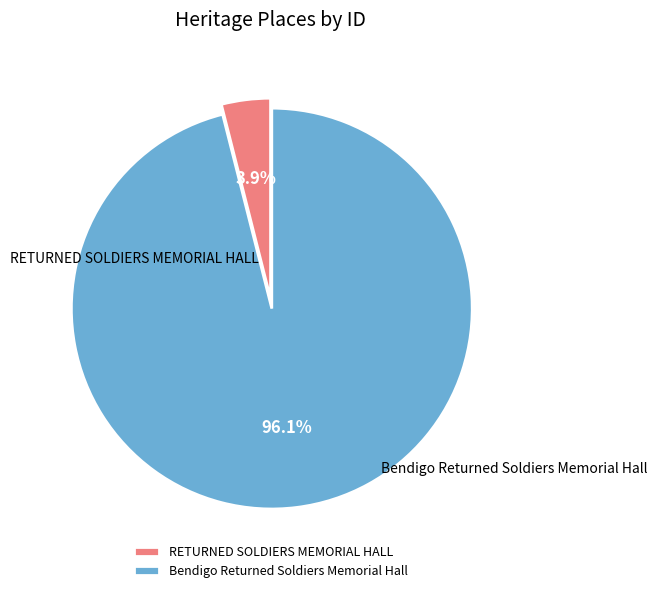

What is the total percentage of Bendigo Returned Soldiers Memorial Hall and RETURNED SOLDIERS MEMORIAL HALL?

100.0%